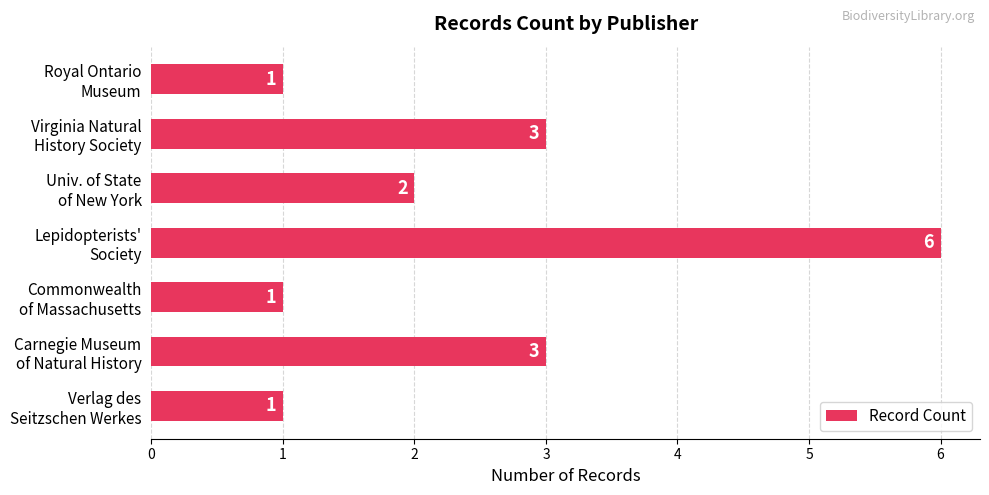

What is the value of the 2nd bar from the top?

3